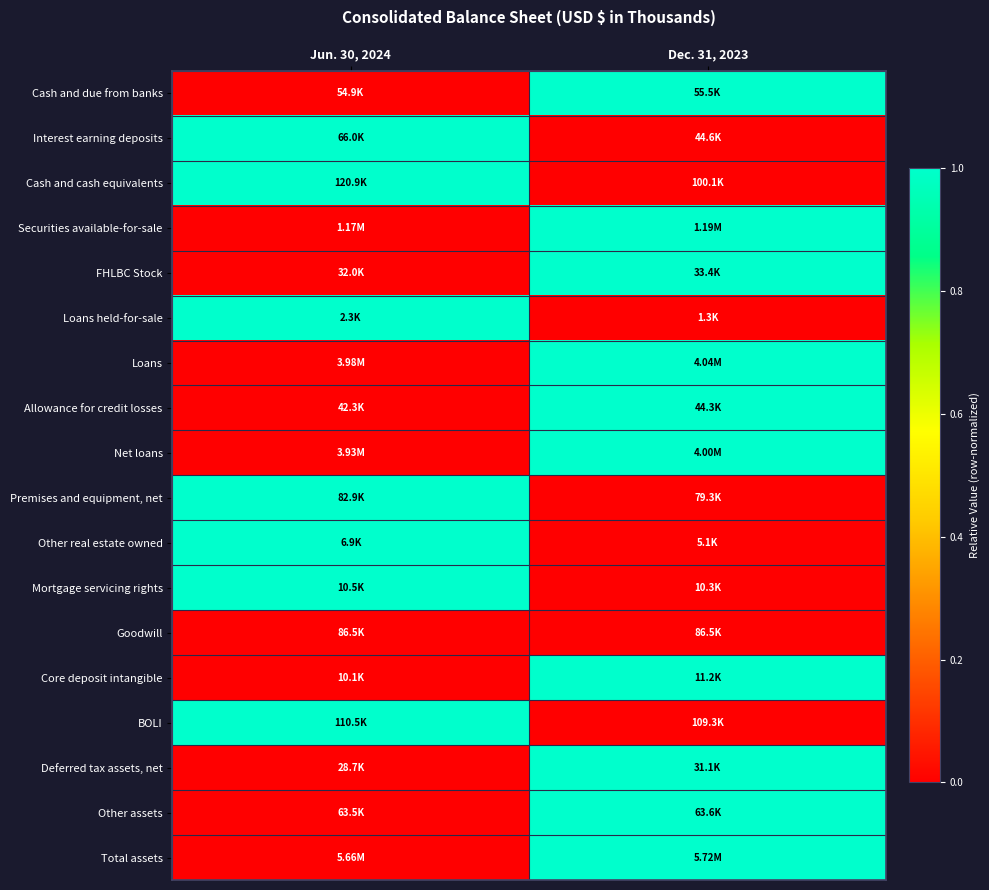

What is the greatest value displayed?

1.0